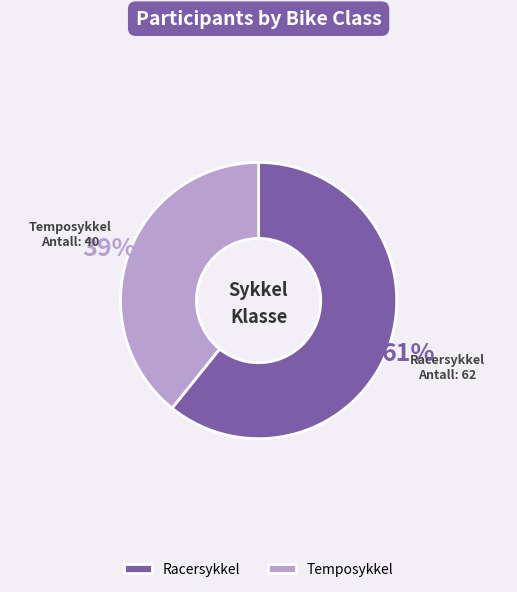

To the nearest percent, what is the difference between the Racersykkel and Temposykkel slice percentages?

22%